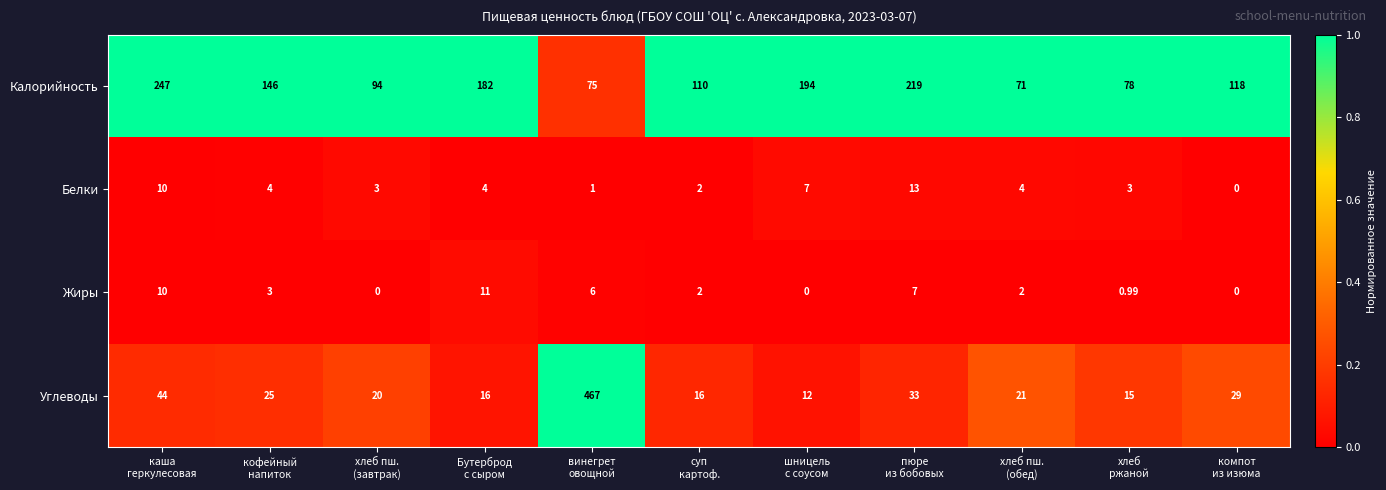

At how many categories does at least one series exceed 0?

11